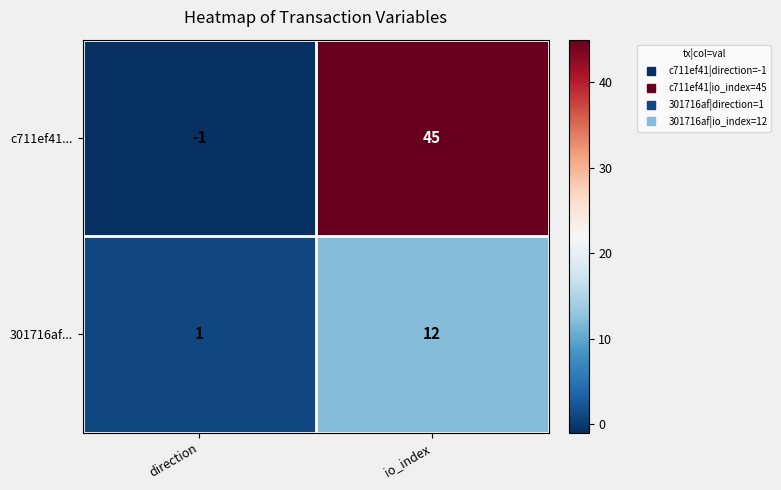

The c711ef41... series shows 45 at io_index. True or false?

True